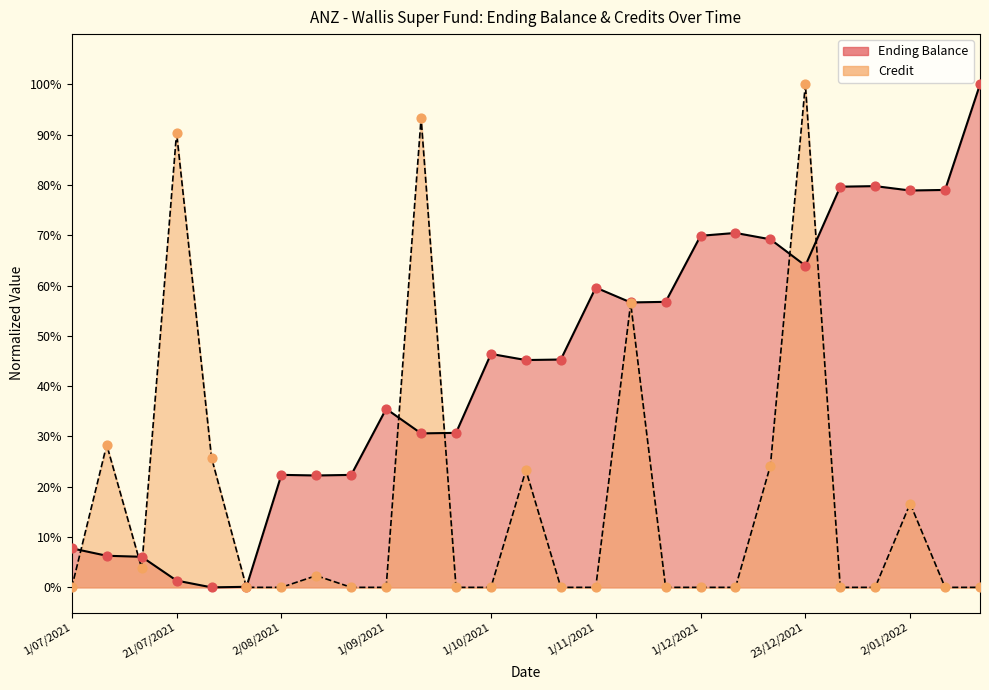

Which series contains the lowest Y value?

Ending Balance